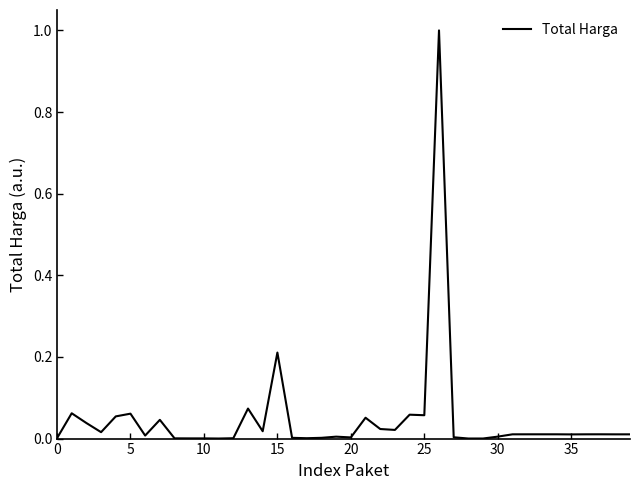

What is the difference between the maximum and minimum values?

1.0